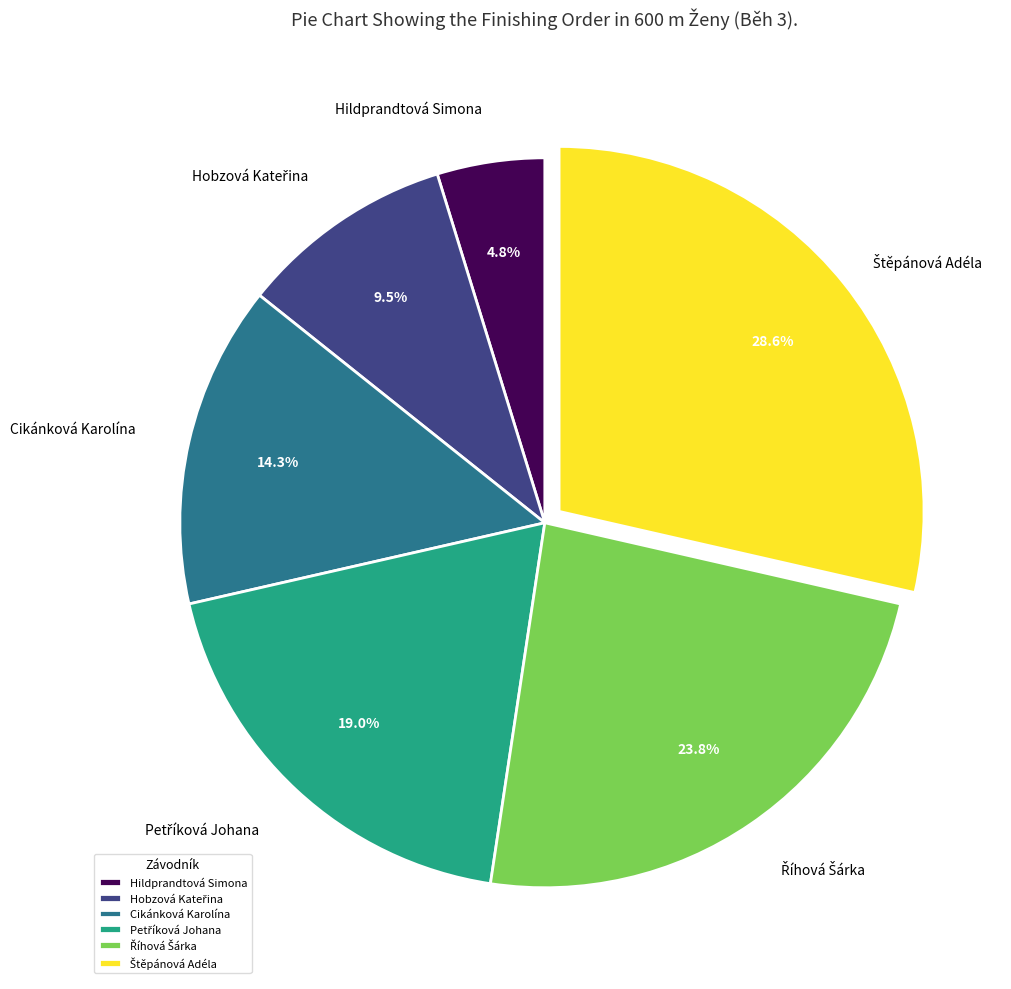

Is it true that Hildprandtová Simona is 11% of the pie?

False